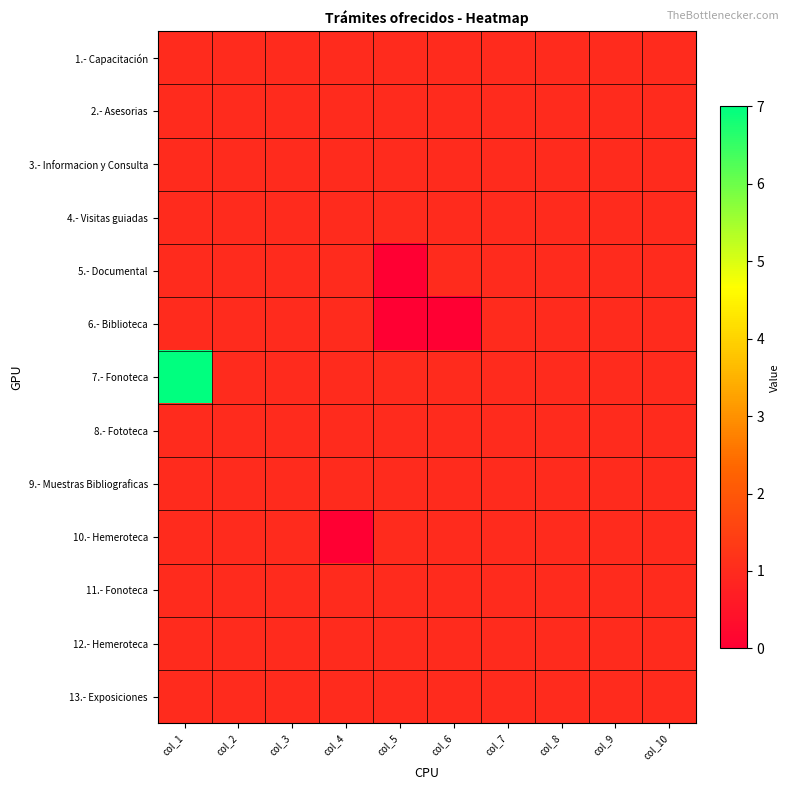

Count the number of data series in this chart.

13